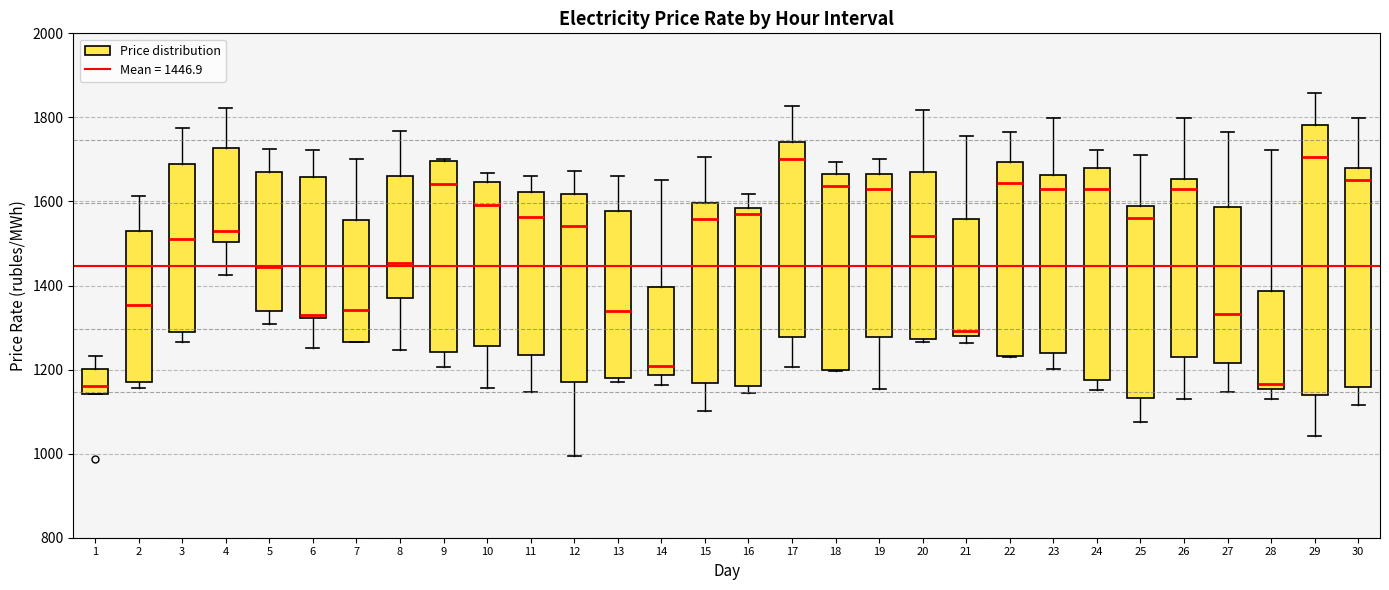

Where does the lower whisker of the box at x = 11 end on the y-axis? The values are not printed on the chart, so give them approximately, as read against the axis.

1140